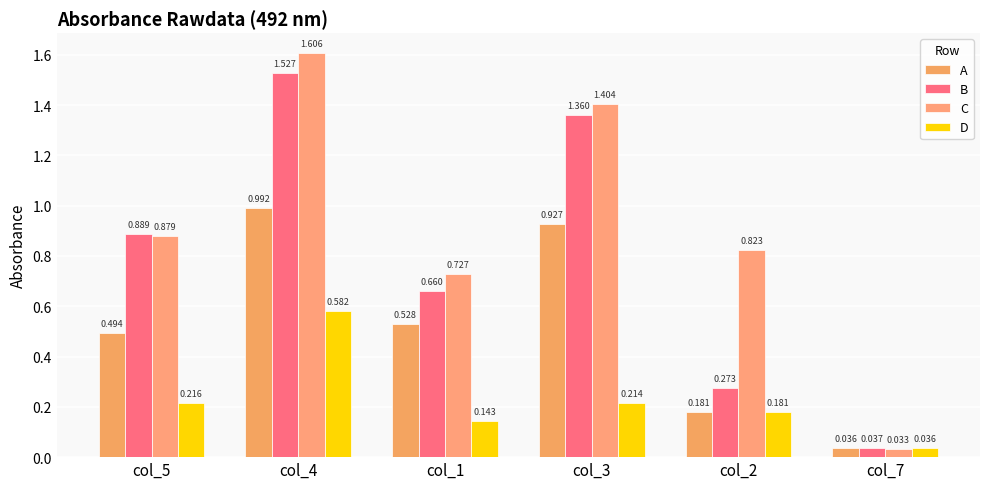

What is the value of the A bar at the 2nd from the left?

1.0